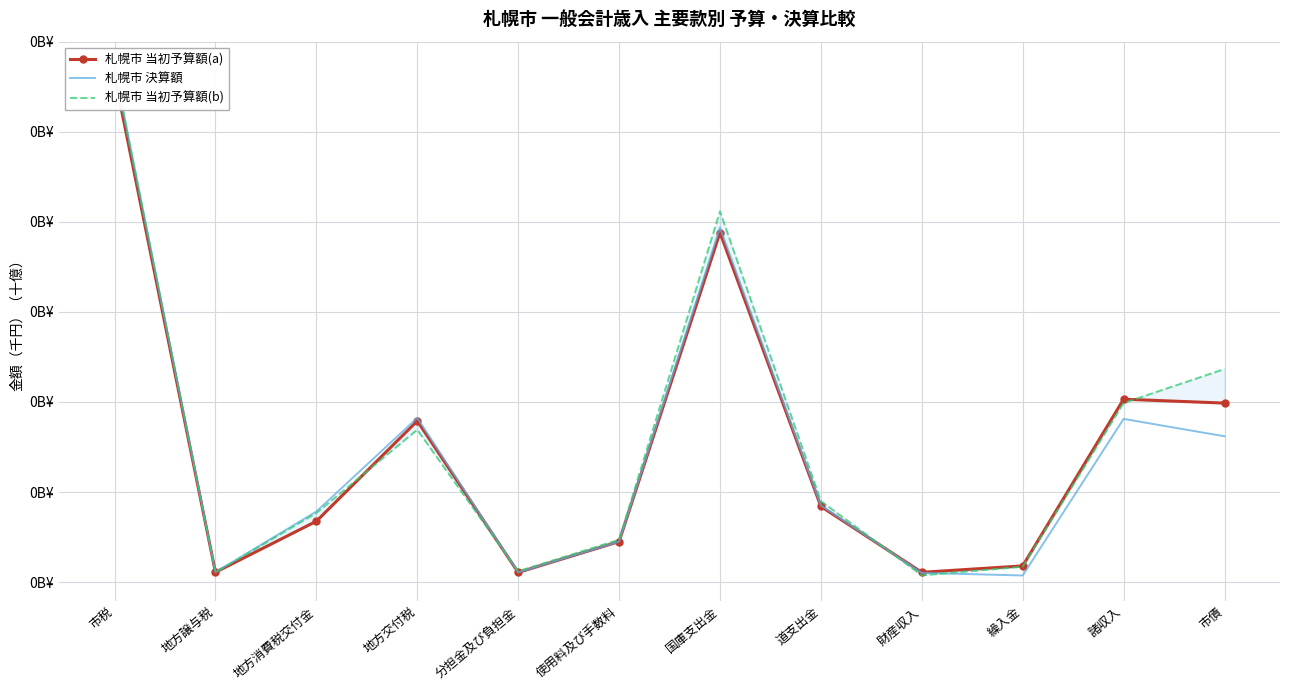

Which series ends up on top after the final intersection of 札幌市 当初予算額(b) and 札幌市 決算額?

札幌市 当初予算額(b)